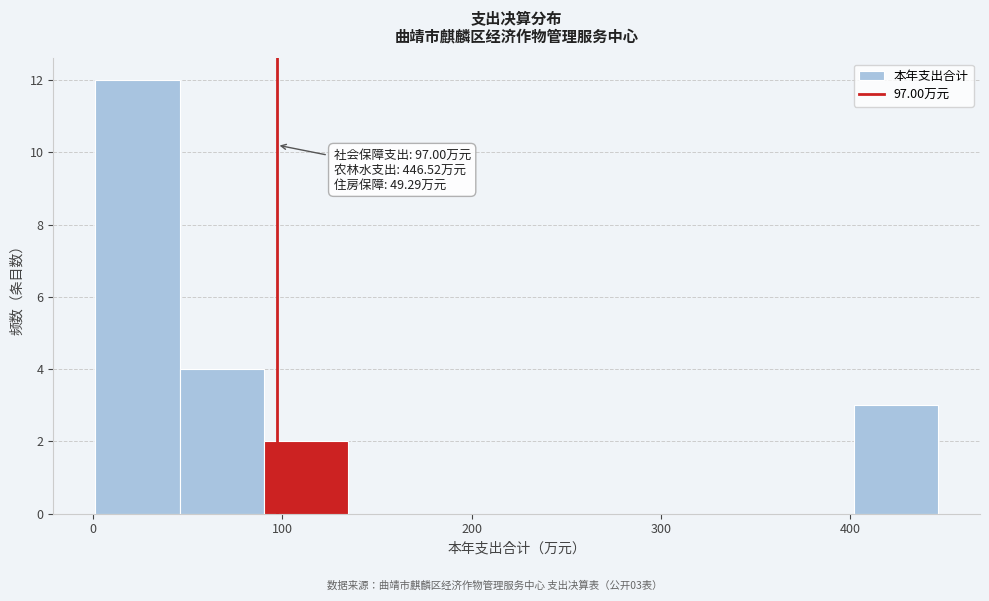

Over which range of the x-axis is the bar tallest?

0 to 50